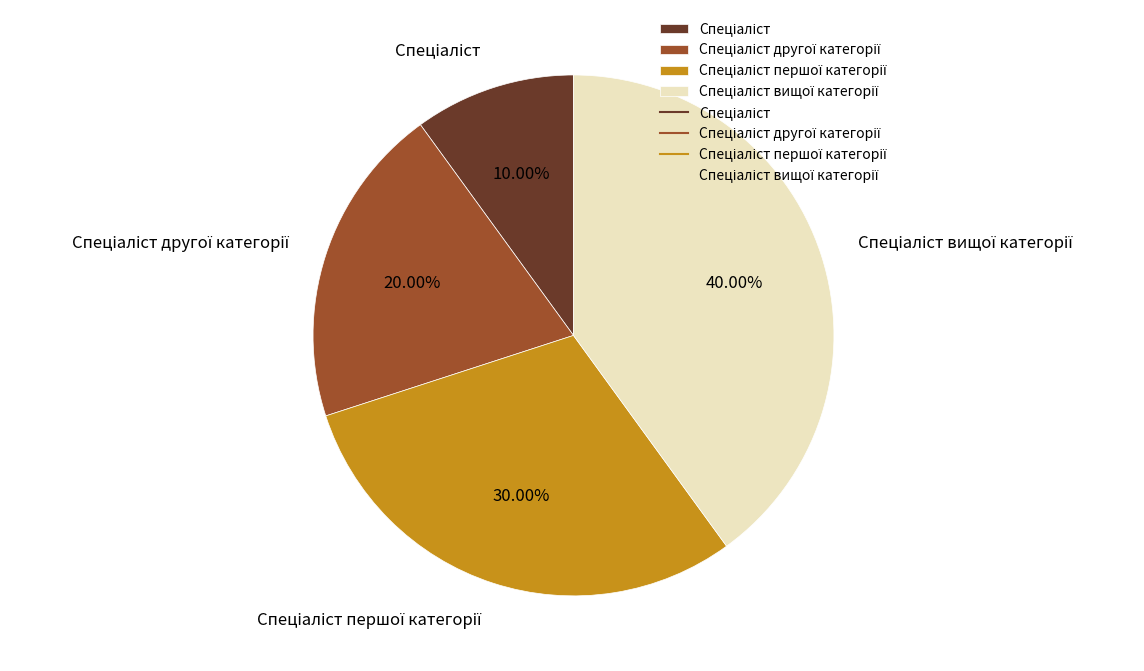

Is there a majority slice in this chart?

No